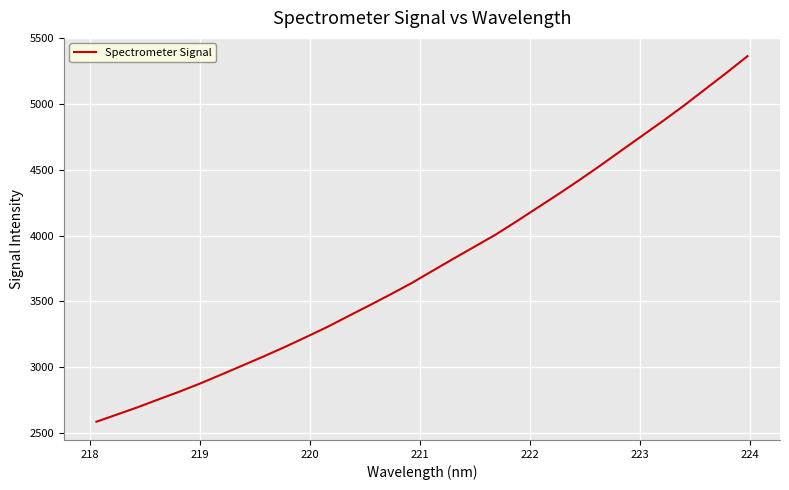

What is the maximum value shown in the chart?

5364.5